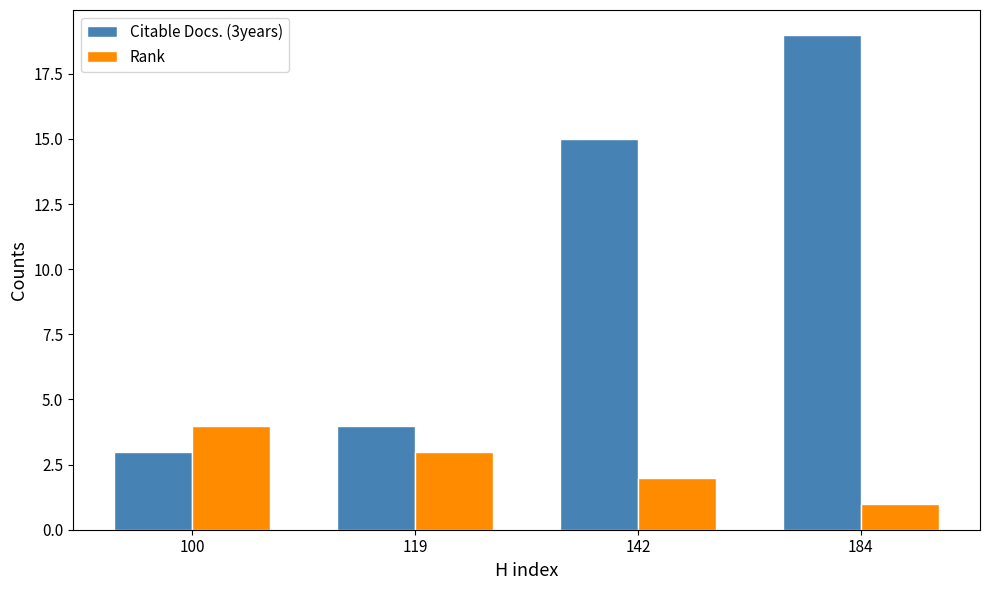

At which category does the chart reach its peak across all series?

184